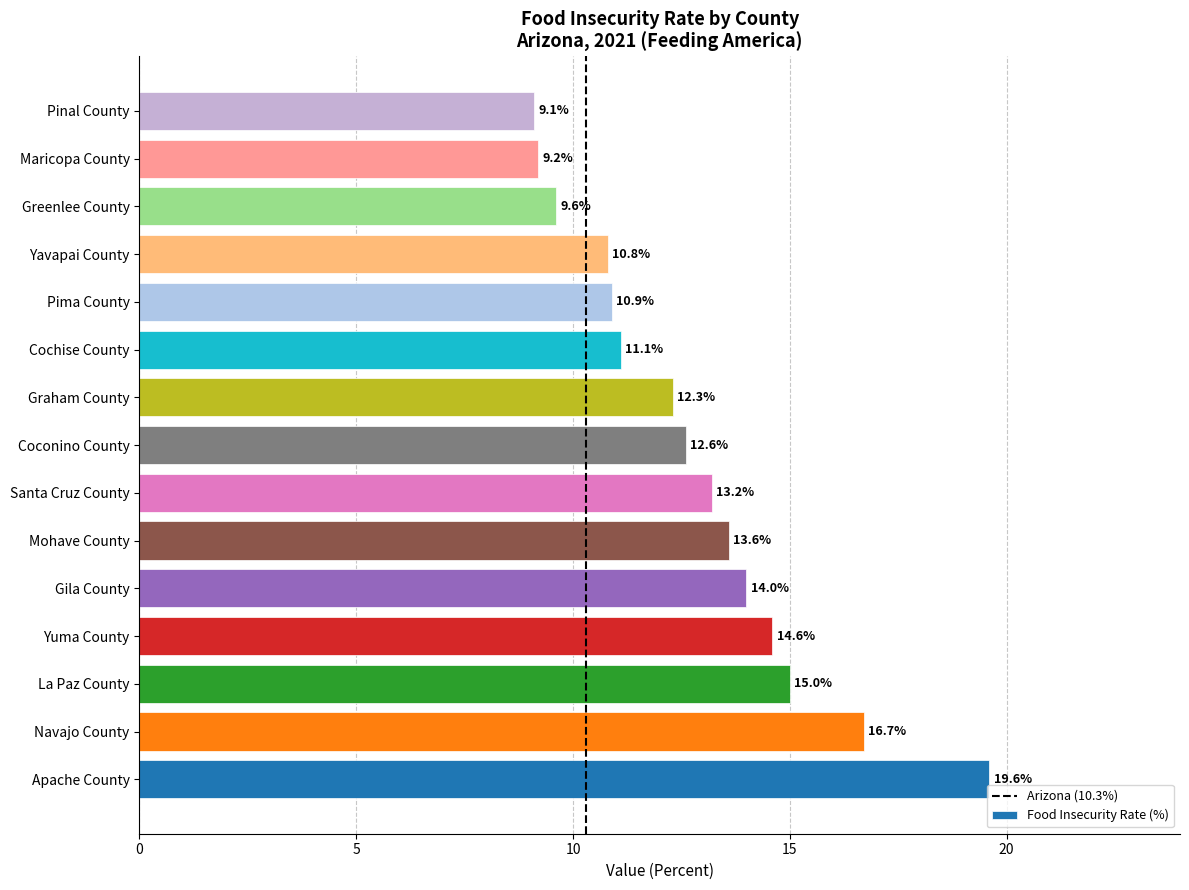

What is the smallest value displayed?

9.1